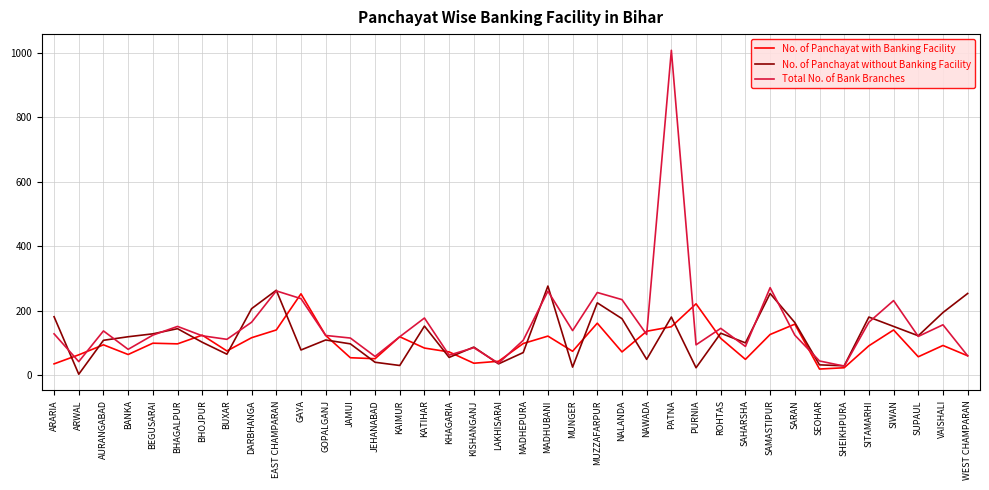

Where is Total No. of Bank Branches nearest to the value 518?

SAMASTIPUR